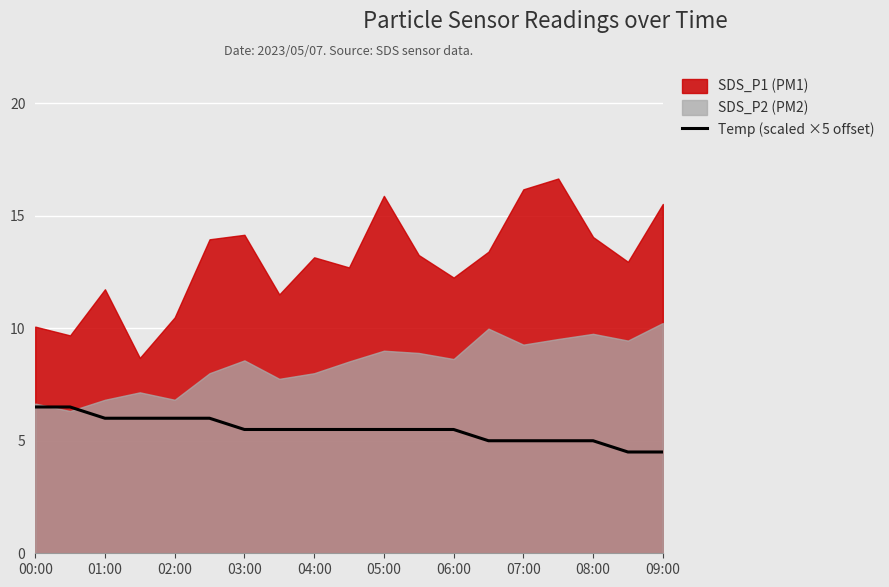

Is it true that Temp (scaled ×5 offset) equals 6.7 at 08:00?

False